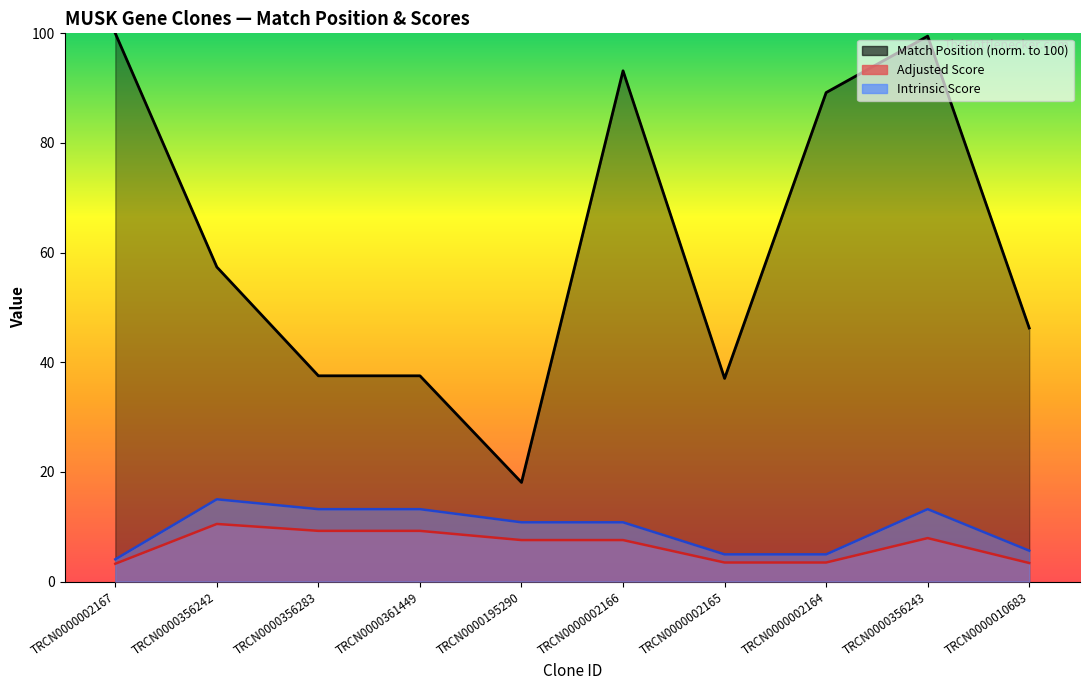

What is the value of the Match Position point at the 7th from the left?

37.1